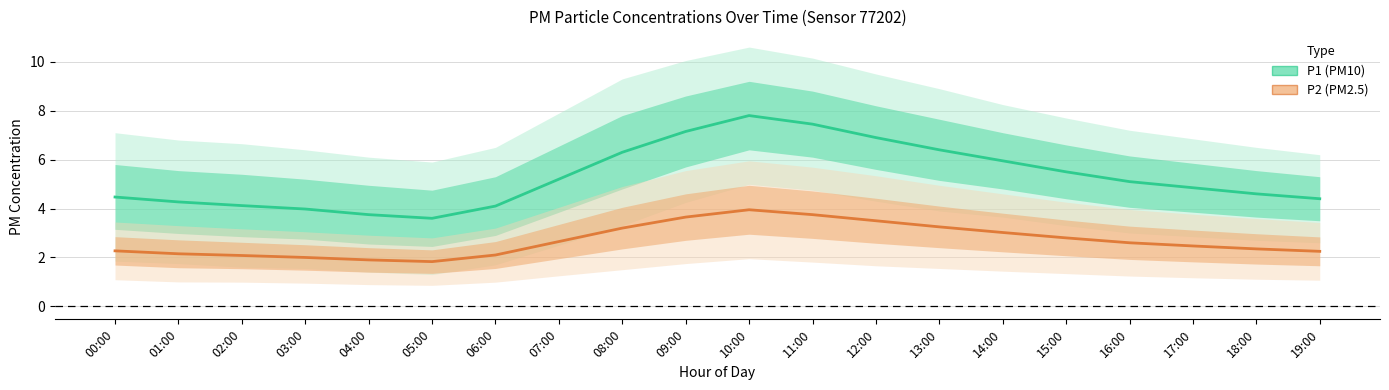

Rank the series by their average value, from lowest to highest.

P2 (PM2.5), P1 (PM10)